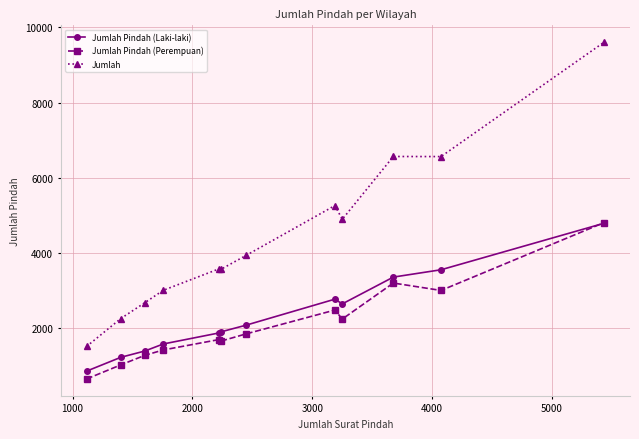

Which series has the largest total across all categories?

Jumlah